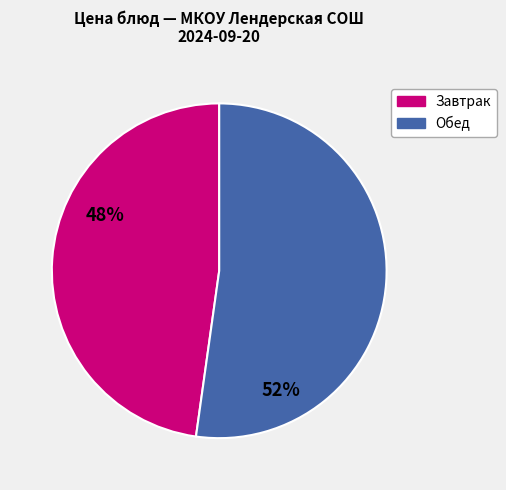

True or false: Завтрак accounts for 48% of the total.

True